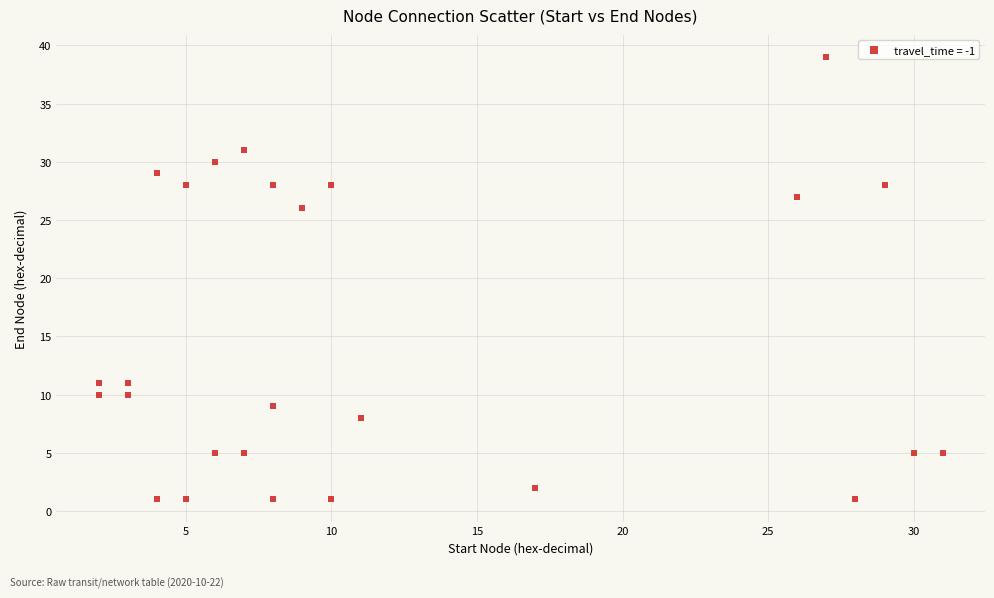

What is the range of Y values (max minus min)?

38